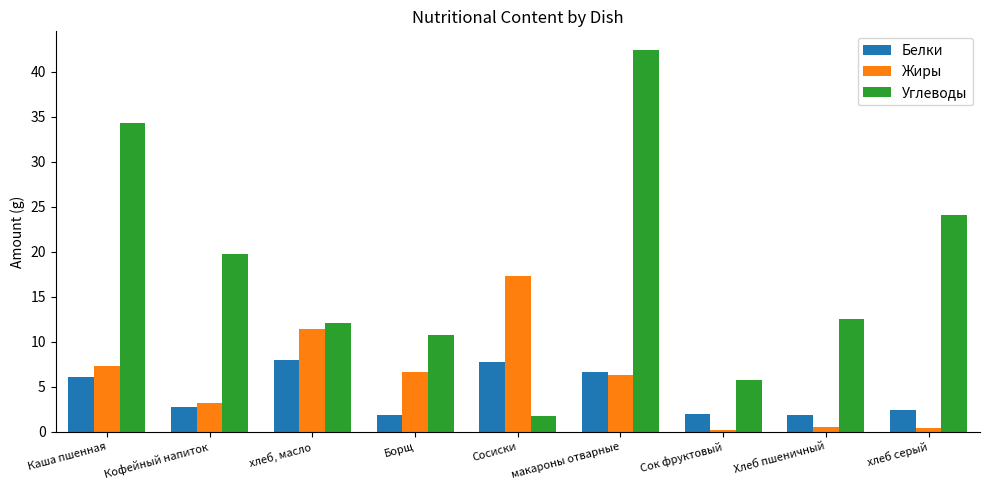

How many categories are shown in the chart?

9